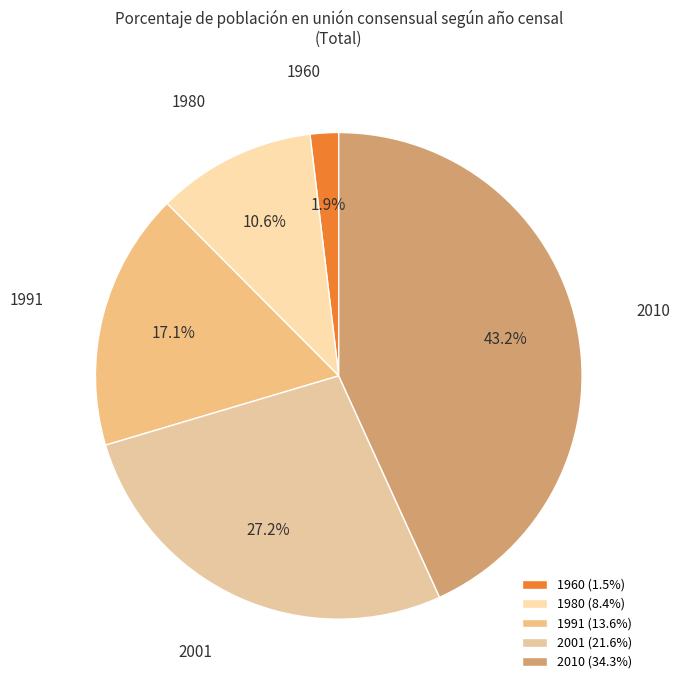

To the nearest percent, what portion does 2001 represent?

27%